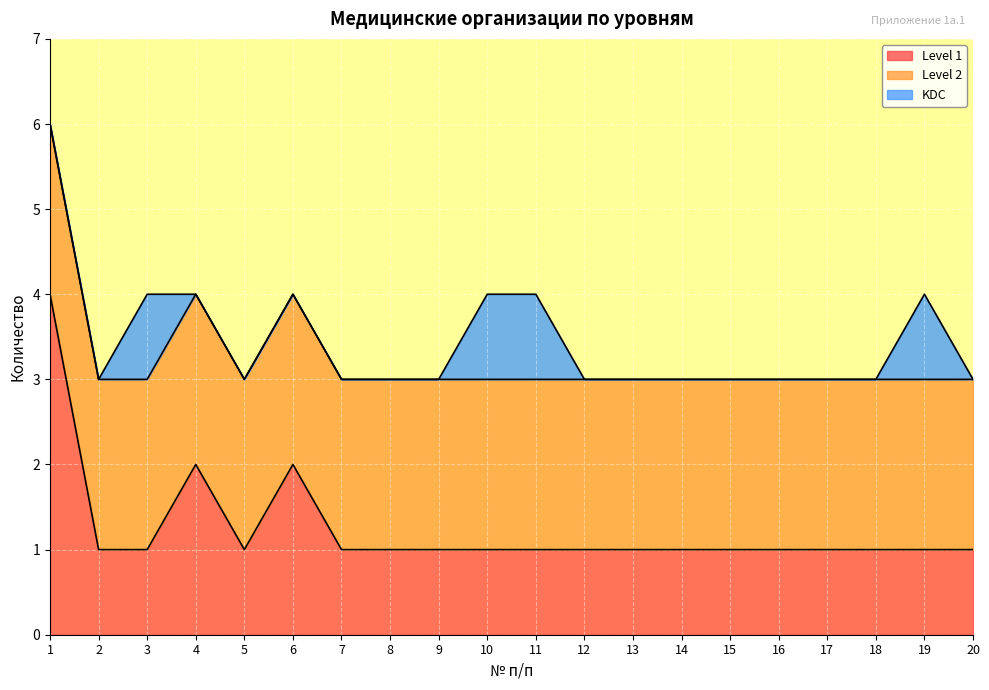

True or false: Level 1 and KDC intersect in this chart.

False